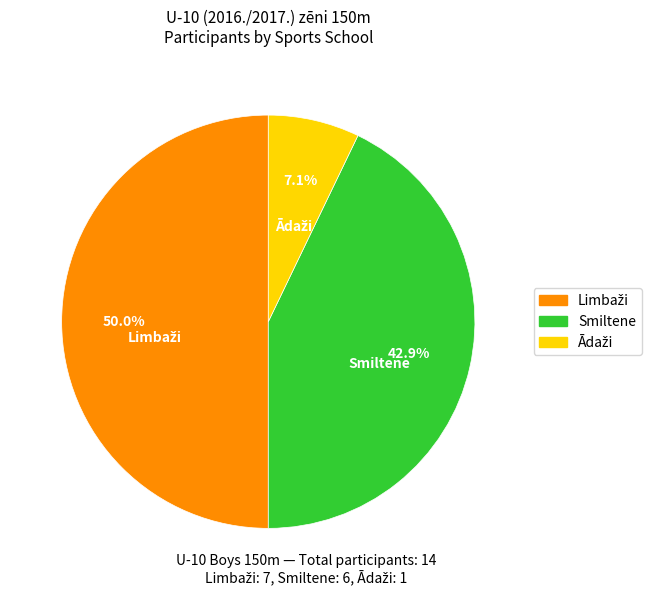

How much of the chart is everything except Smiltene?

57.1%